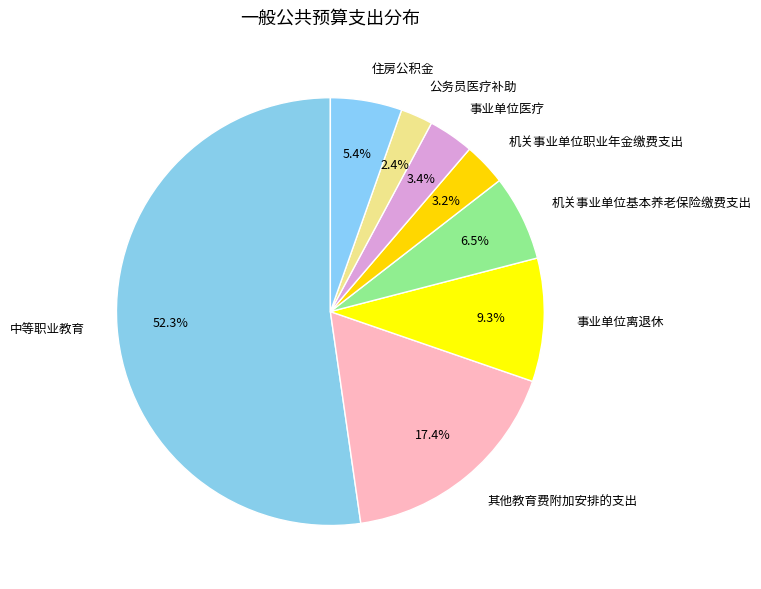

Which category has the smallest portion of the pie?

公务员医疗补助